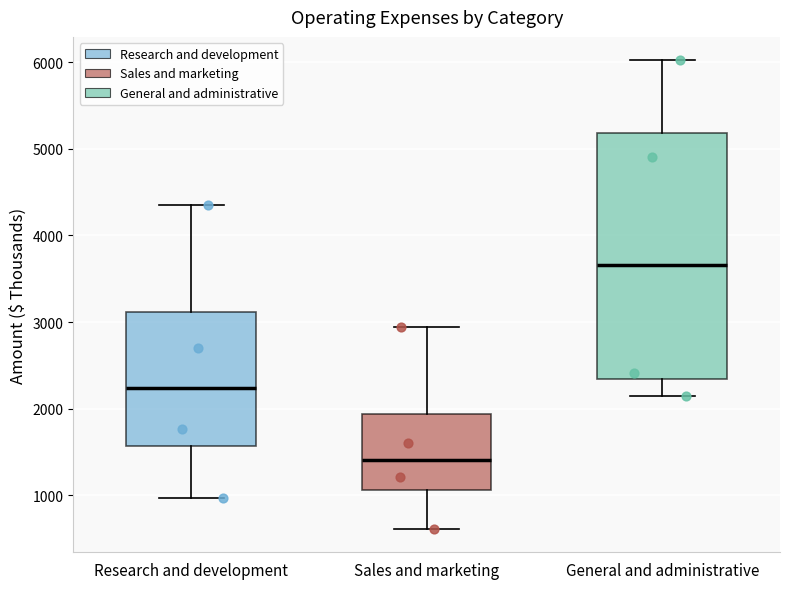

Reading left to right, read every box against the y-axis: the position of its median line, the range the box covers, and the ends of its whiskers. The values are not printed on the chart, so give them approximately, as read against the axis.

Research and development: median 2200, box 1600 to 3100, whiskers 1000 to 4400
Sales and marketing: median 1400, box 1100 to 1900, whiskers 600 to 2900
General and administrative: median 3700, box 2300 to 5200, whiskers 2100 to 6000